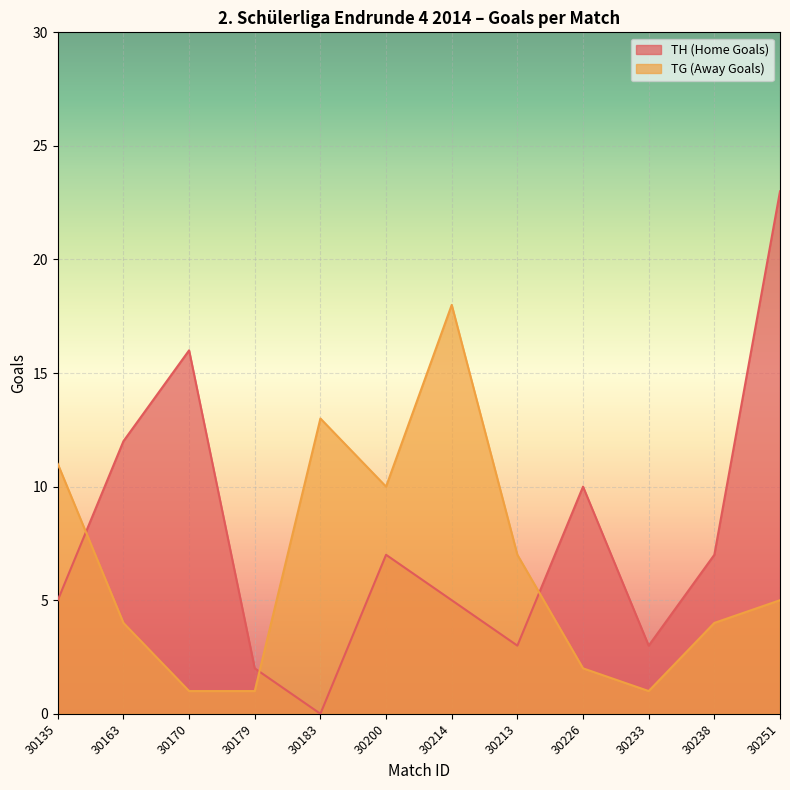

Rank the series by their maximum value, from highest to lowest.

TH (Home Goals), TG (Away Goals)